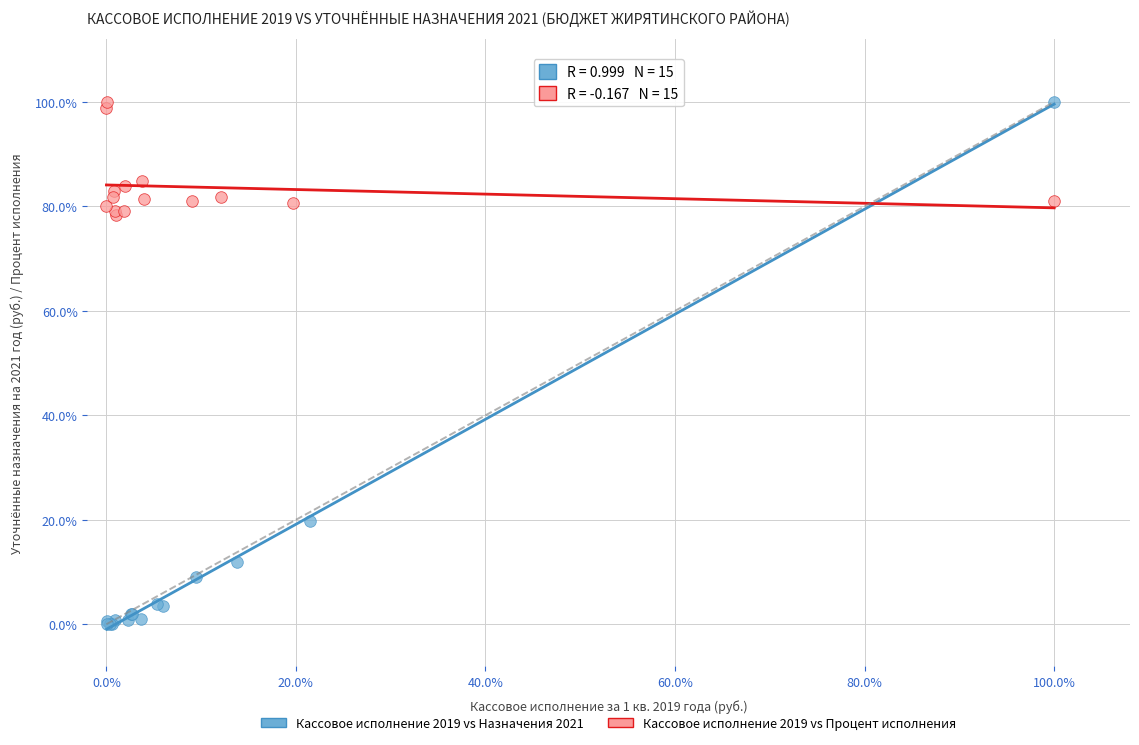

What are all the series names shown in the legend?

Кассовое исполнение 2019 vs Назначения 2021, Кассовое исполнение 2019 vs Процент исполнения